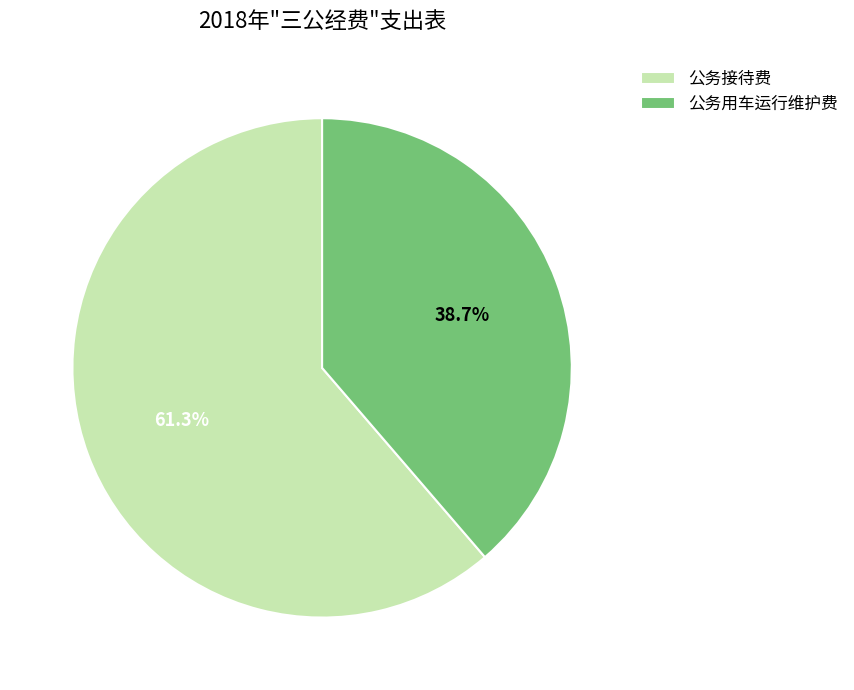

Between 公务接待费 and 公务用车运行维护费, which is larger?

公务接待费